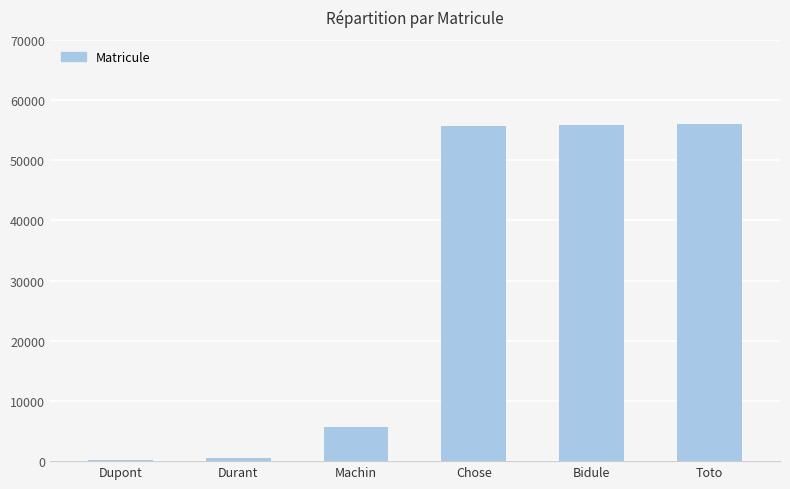

What is the greatest value displayed?

56000